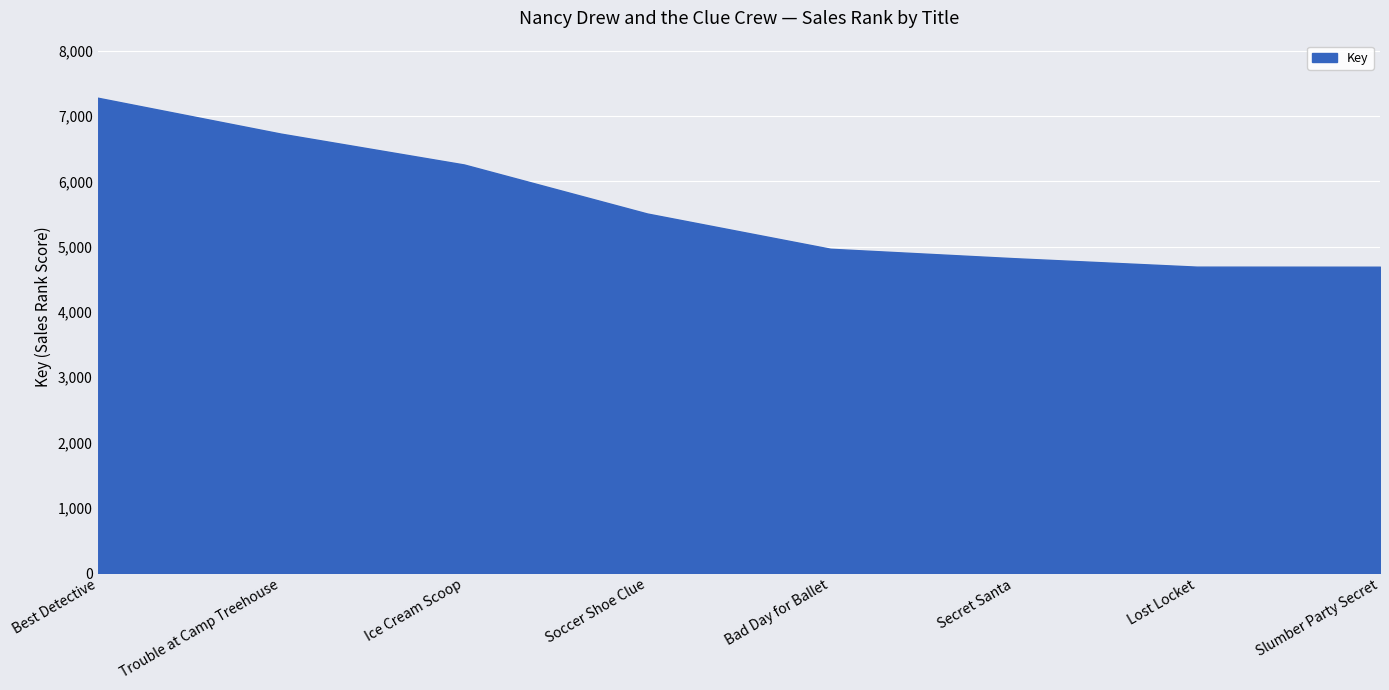

What is the sum of the values at Slumber Party Secret and Bad Day for Ballet?

9659